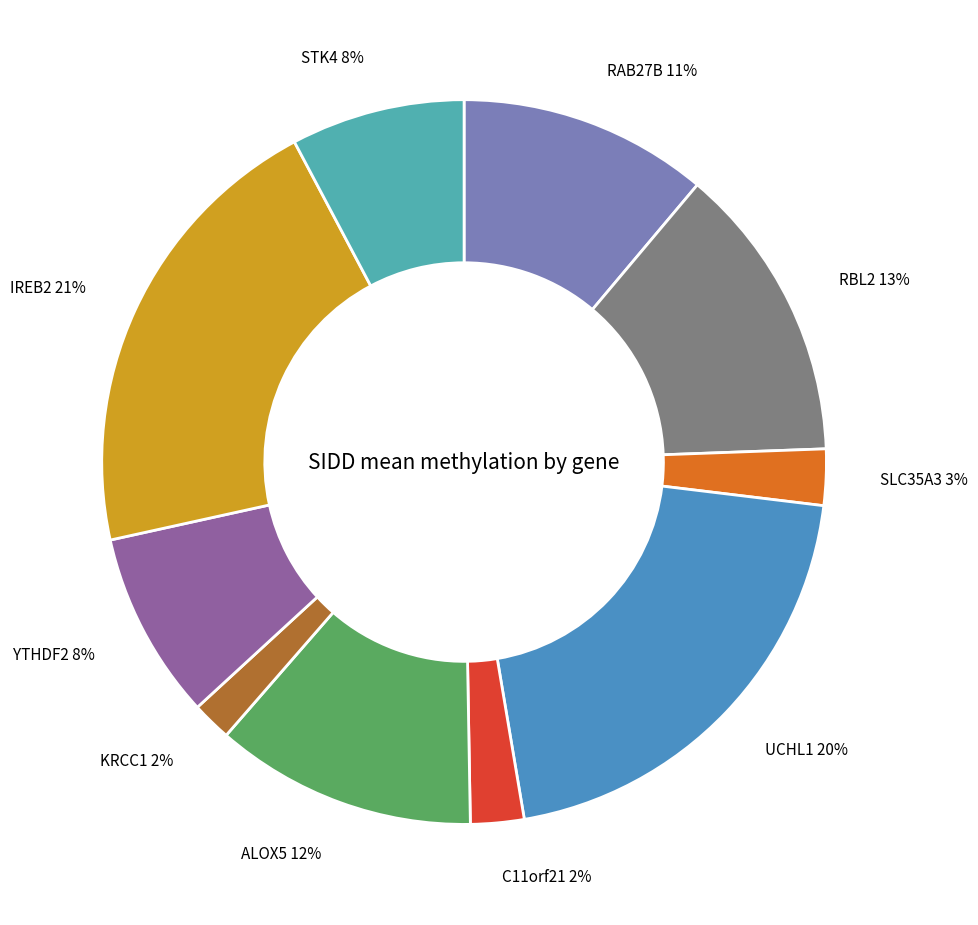

Does any single category account for the majority?

No